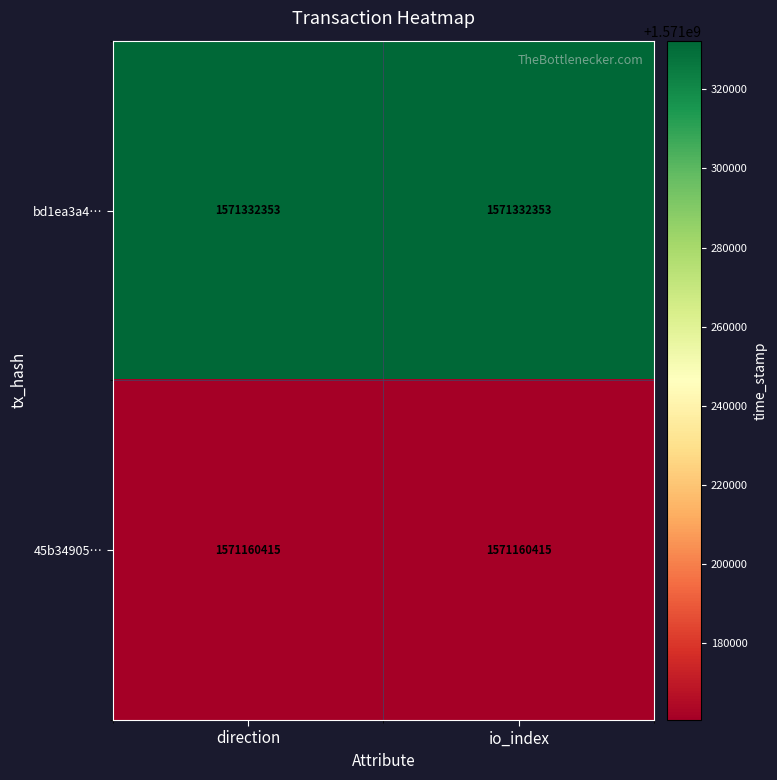

List the series in order of their overall mean, highest first.

bd1ea3a4…, 45b34905…